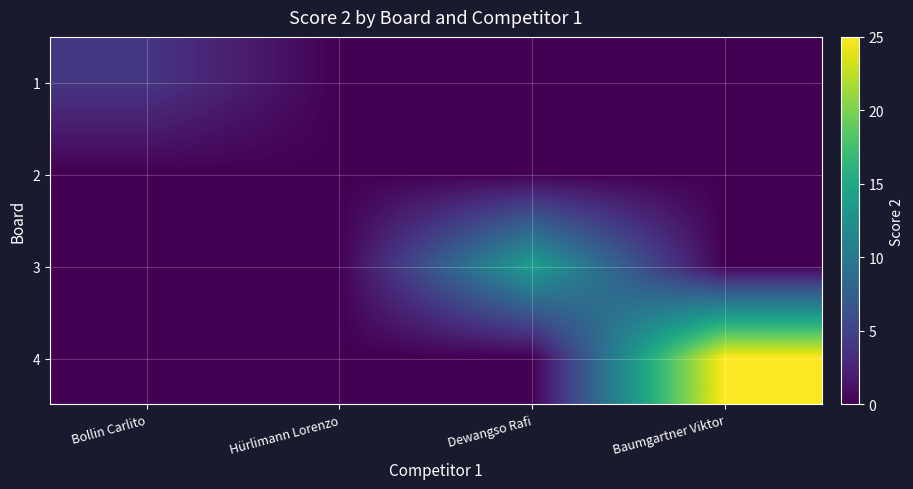

List the series in order of their peak value, highest first.

4, 3, 1, 2